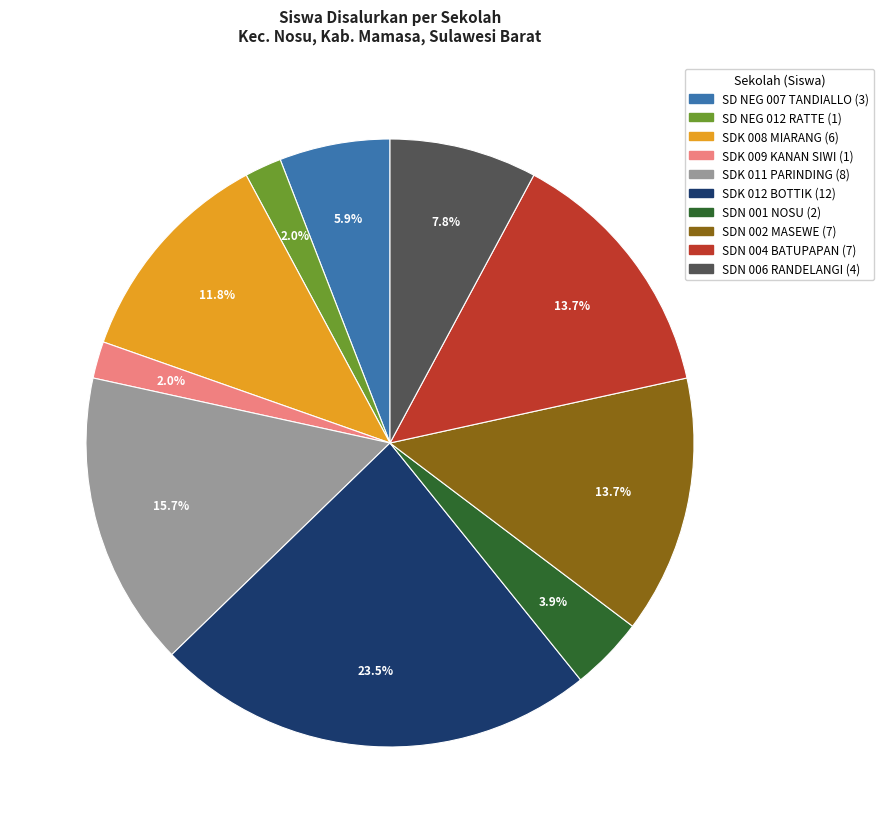

Is there a majority slice in this chart?

No